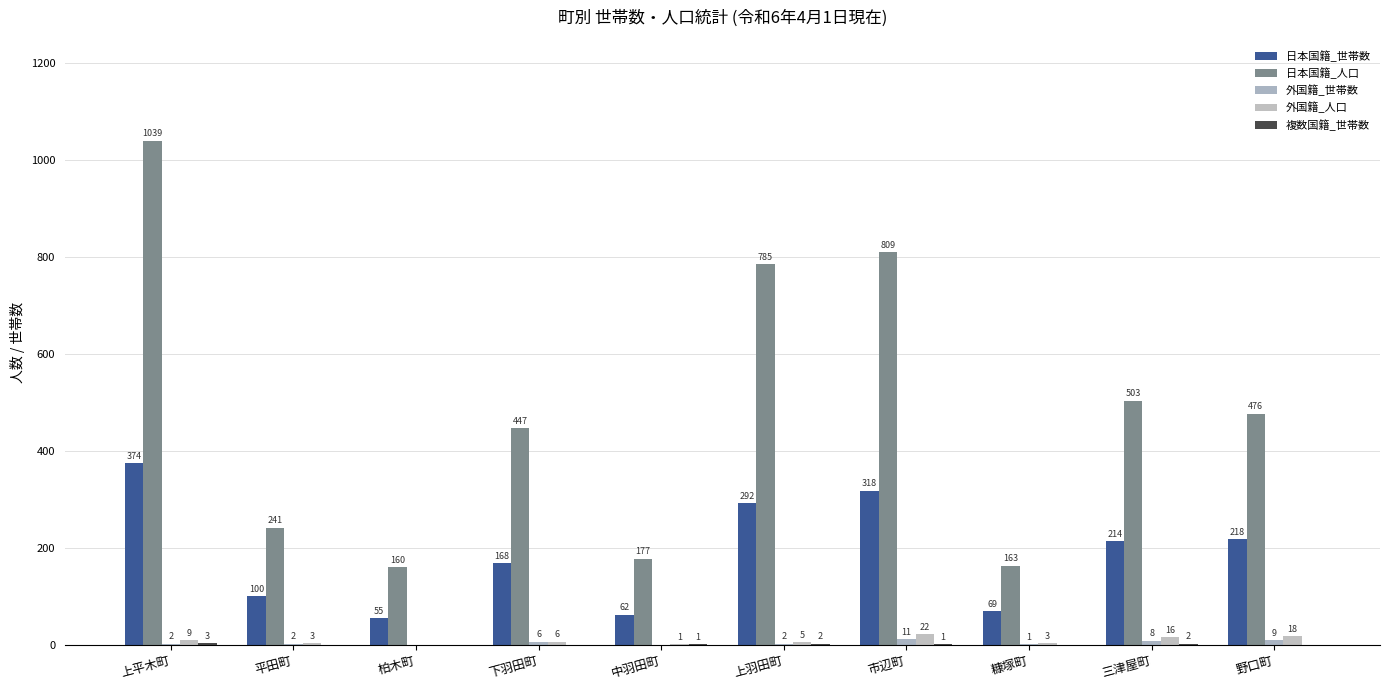

The value of 日本国籍_世帯数 at 上平木町 is 487. True or false?

False